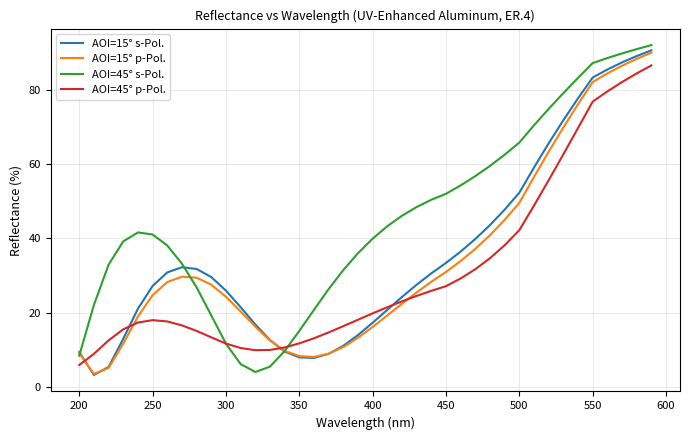

Is this an area chart (filled region under the line)?

No